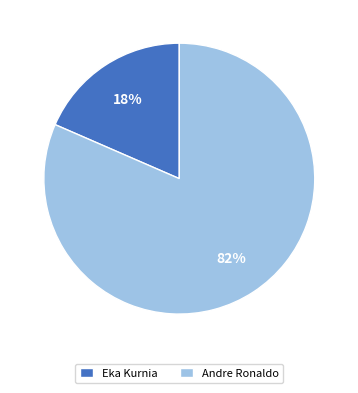

Which has a higher value, Eka Kurnia or Andre Ronaldo?

Andre Ronaldo